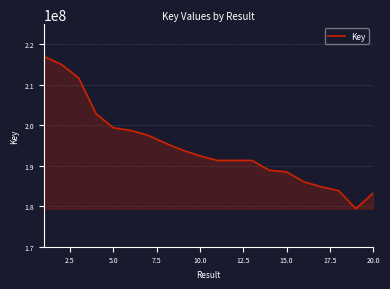

What is the difference between the maximum and minimum values?

37633241